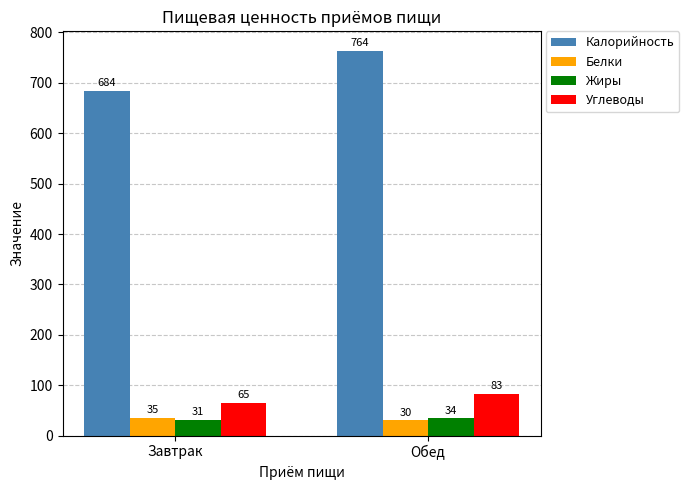

Which label corresponds to the largest value in the chart?

Обед